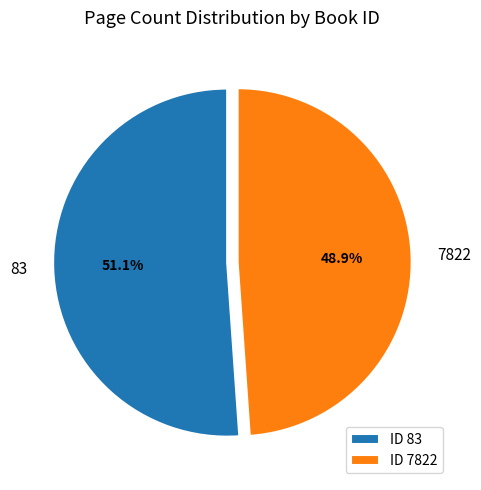

How many segments does this pie chart have?

2